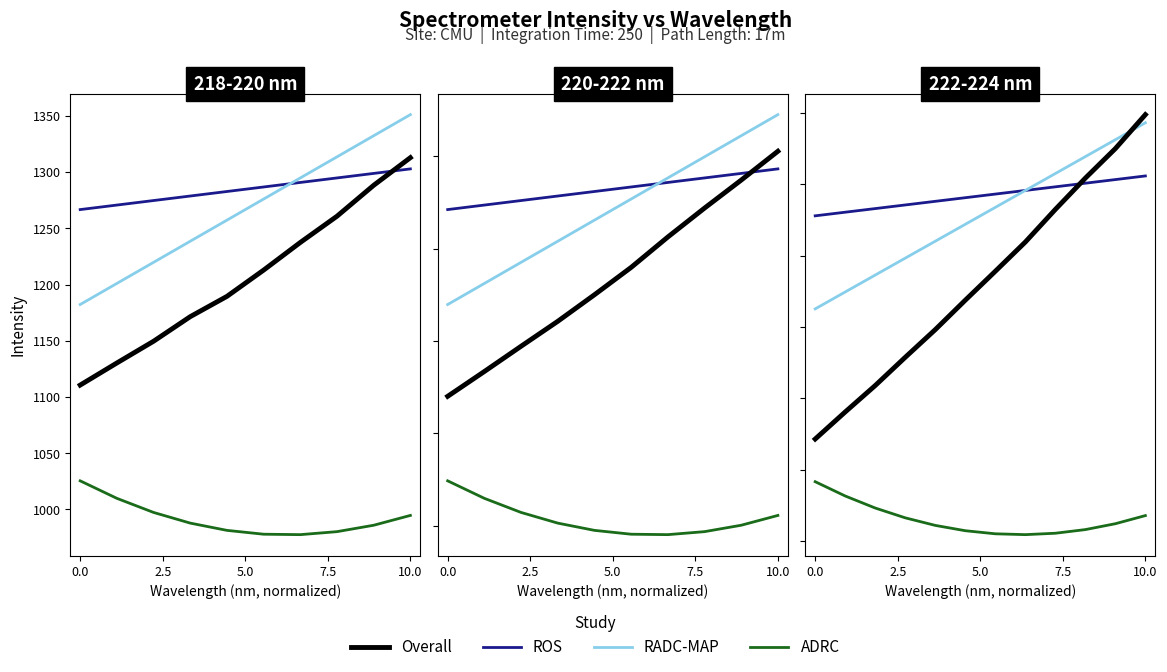

Which series ends up on top after the final intersection of ROS and Overall?

Overall